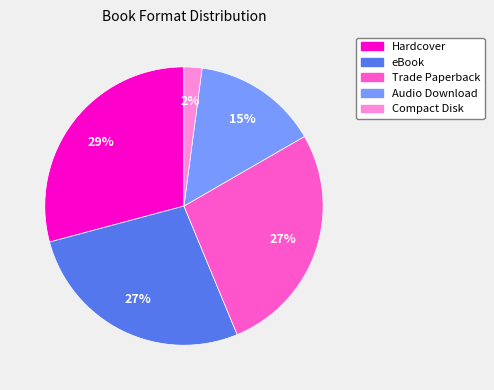

Combined, do Trade Paperback and Audio Download account for over 50%?

No